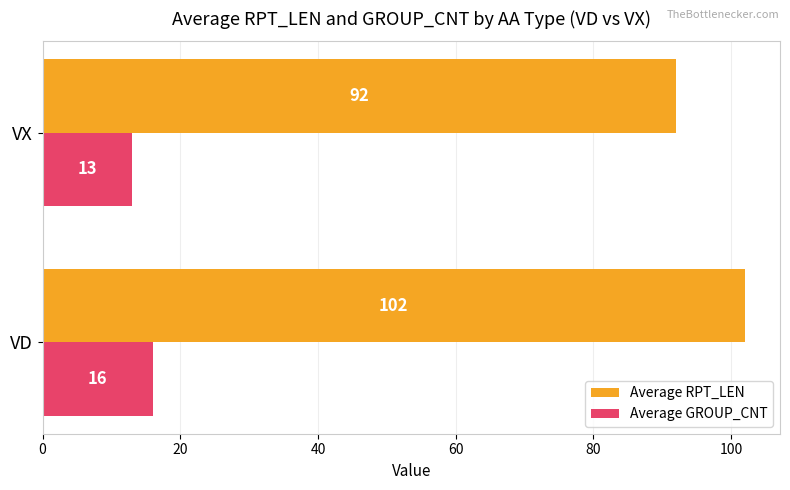

List the series in order of their peak value, highest first.

Average RPT_LEN, Average GROUP_CNT